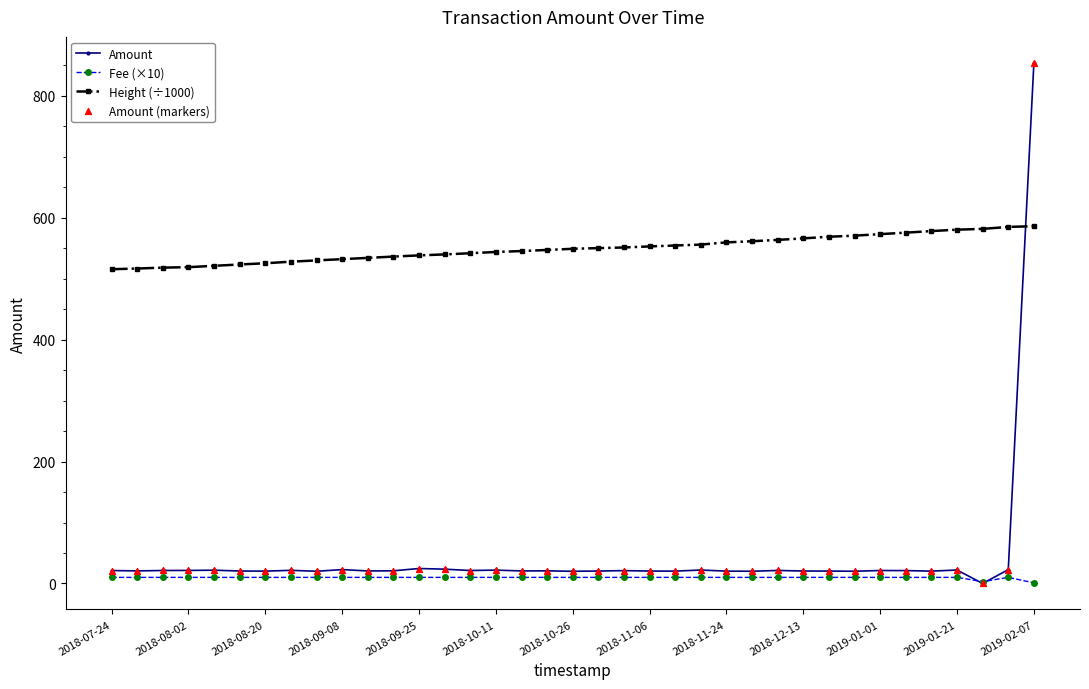

List the series in order of their peak value, highest first.

Amount, Height (÷1000), Fee (×10)